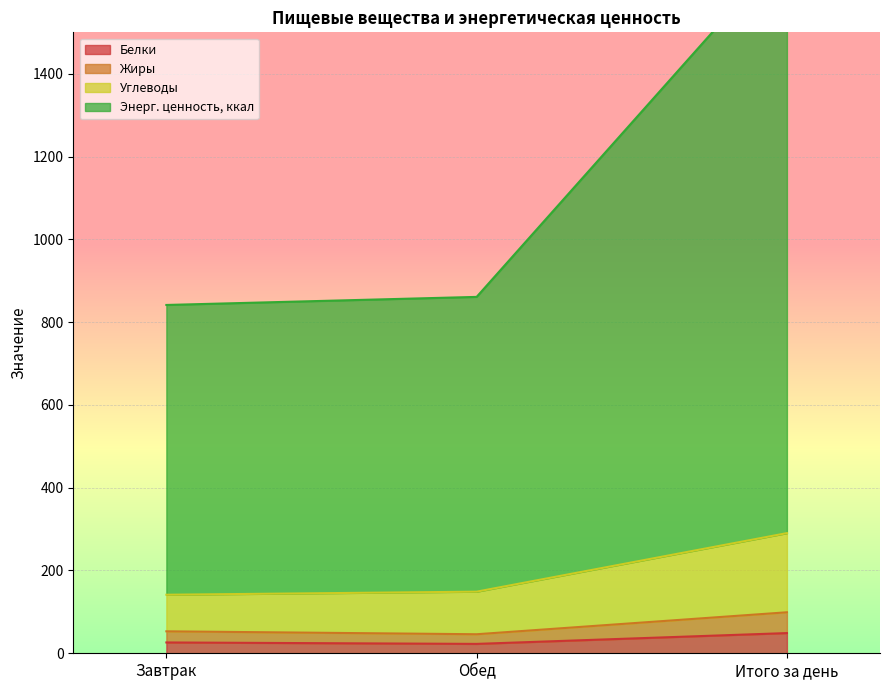

What is the sum of all Углеводы values?

580.5